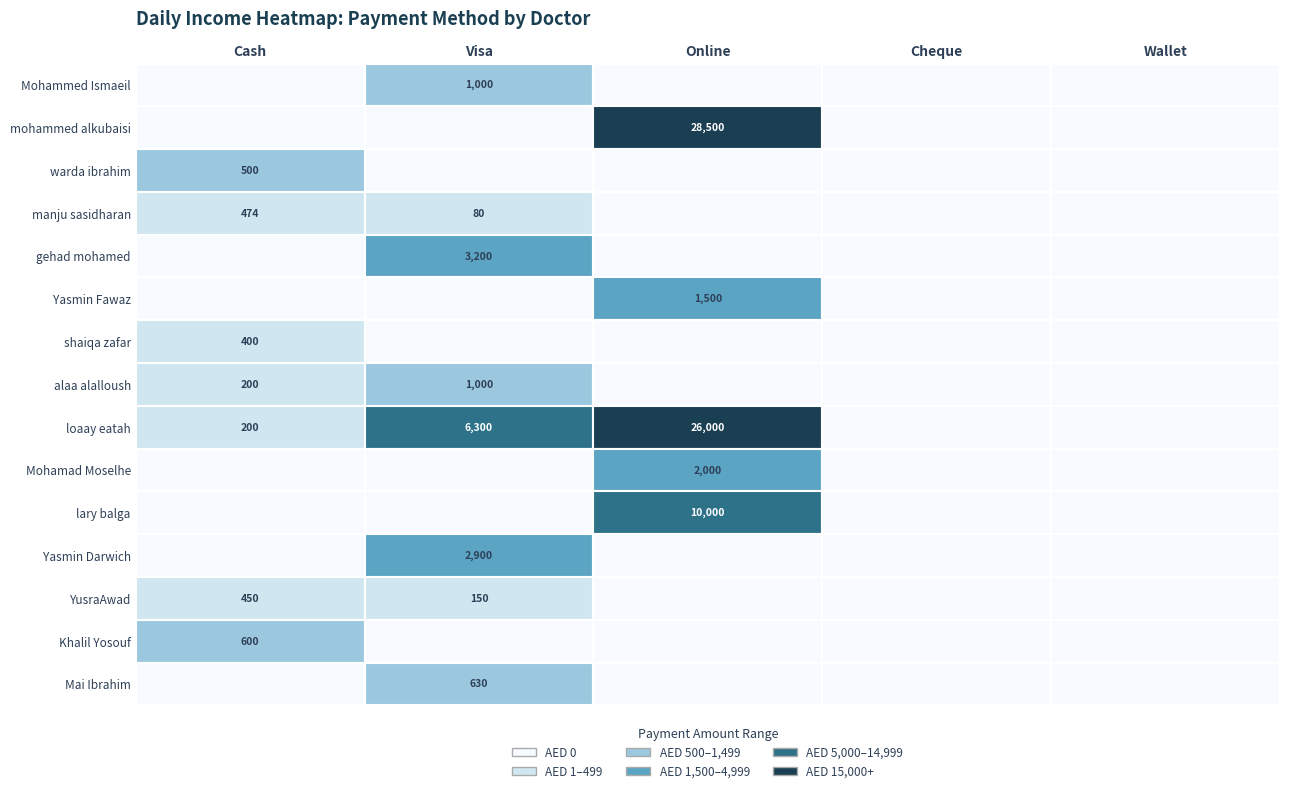

How many values in Mohamad Moselhe are above zero?

1